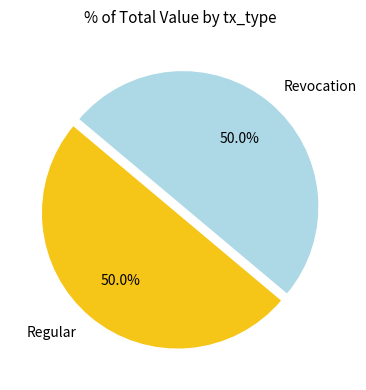

What portion of the pie excludes Regular?

50.0%